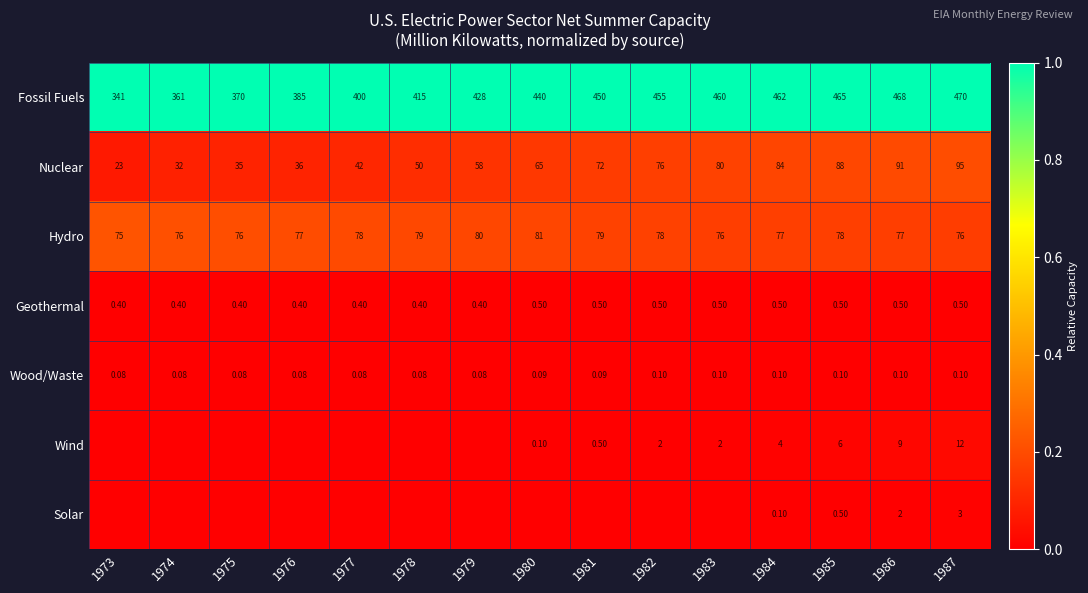

The Hydro series shows 0.2 at 1981. True or false?

True